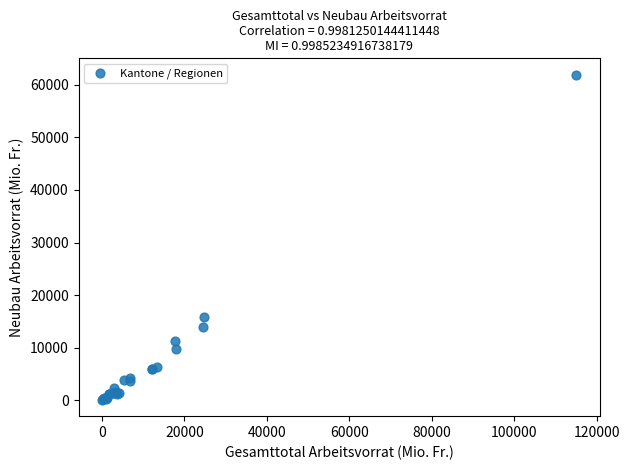

What Y value in the scatter plot is closest to 31005?

15871.7